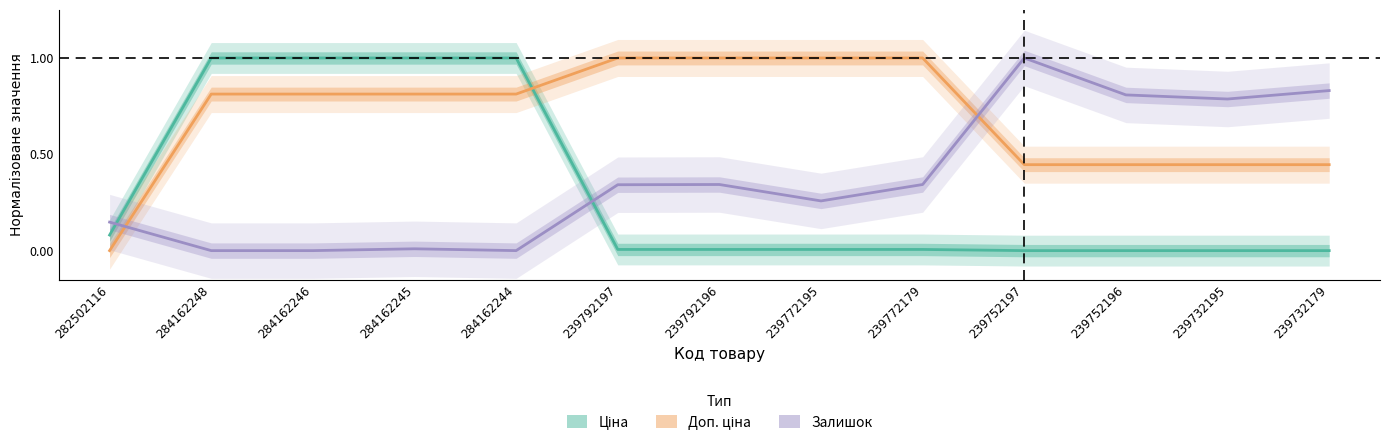

Reading left to right, extract all data points from this chart.

Ціна: 282502116=0.1	284162248=1.0	284162246=1.0	284162245=1.0	284162244=1.0	239792197=0.0	239792196=0.0	239772195=0.0	239772179=0.0	239752197=0.0	239752196=0.0	239732195=0.0	239732179=0.0
Доп. ціна: 282502116=0.0	284162248=0.8	284162246=0.8	284162245=0.8	284162244=0.8	239792197=1.0	239792196=1.0	239772195=1.0	239772179=1.0	239752197=0.4	239752196=0.4	239732195=0.4	239732179=0.4
Залишок: 282502116=0.1	284162248=0.0	284162246=0.0	284162245=0.0	284162244=0.0	239792197=0.3	239792196=0.3	239772195=0.3	239772179=0.3	239752197=1.0	239752196=0.8	239732195=0.8	239732179=0.8